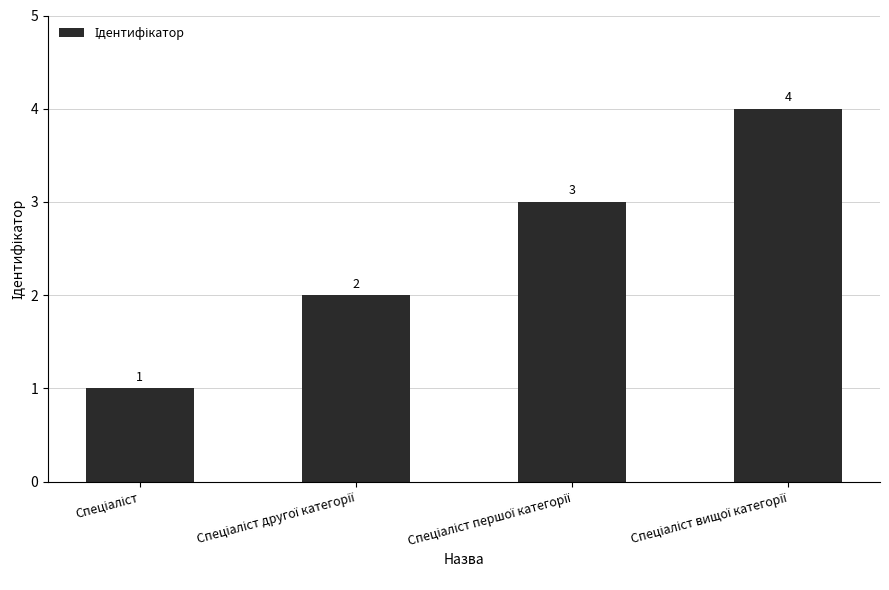

How many values are between 2 and 4?

3